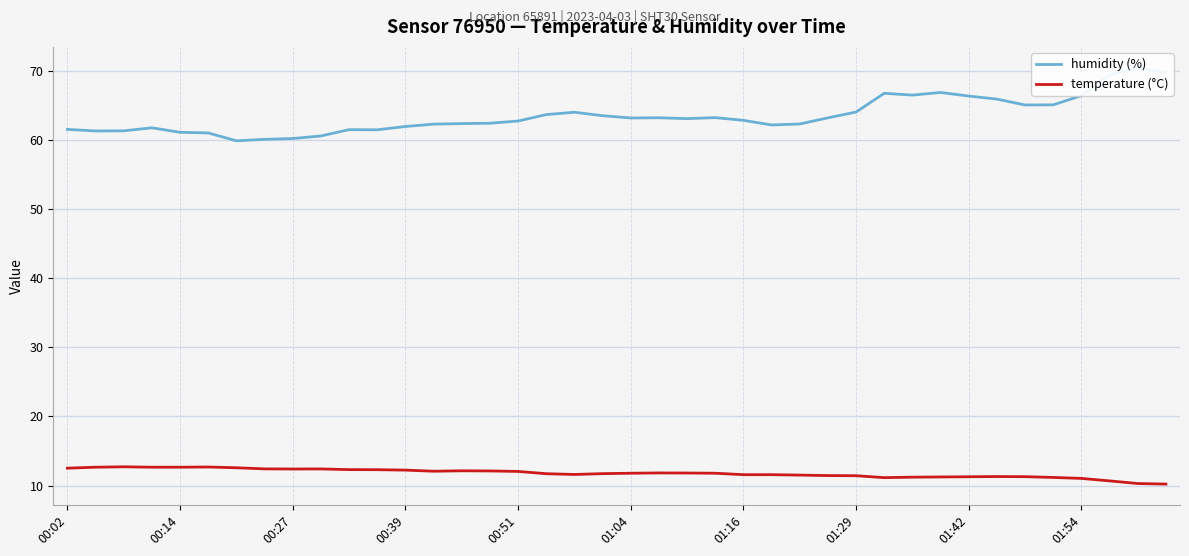

What is the spread (max minus min) of values at 22?

51.2